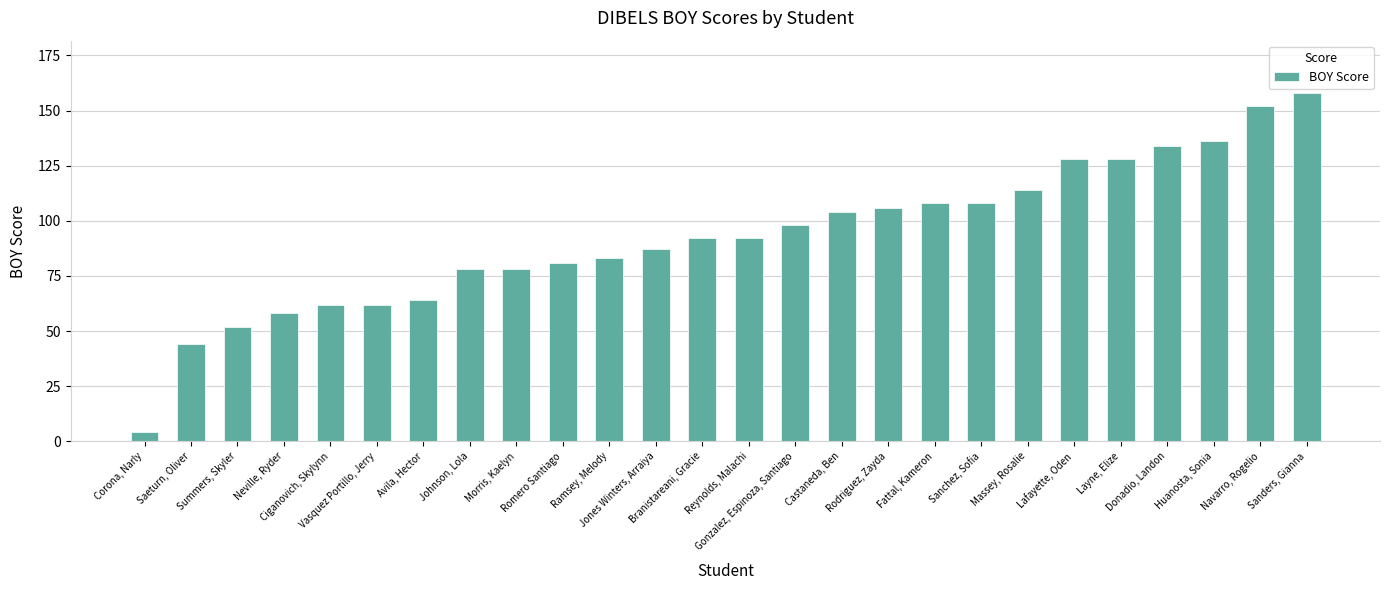

How many distinct data groups are displayed?

1